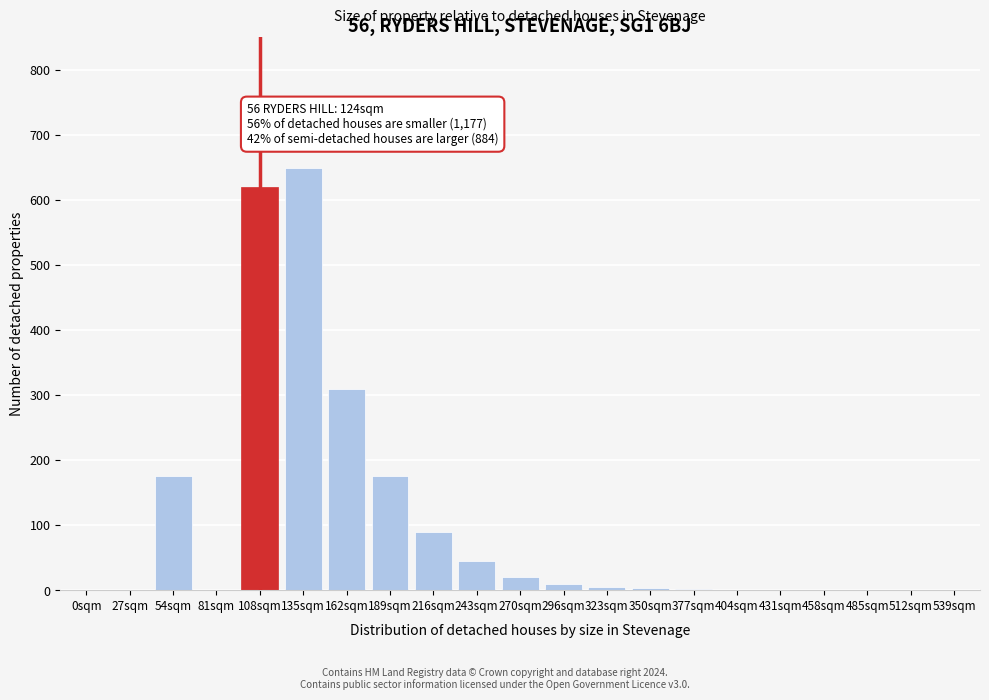

Approximately how many times larger is the value at 108sqm compared to 216sqm?

6.9